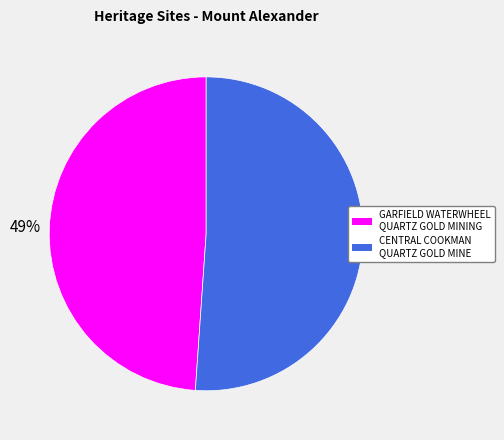

To the nearest percent, what is the difference between the largest and smallest slice percentages?

2%